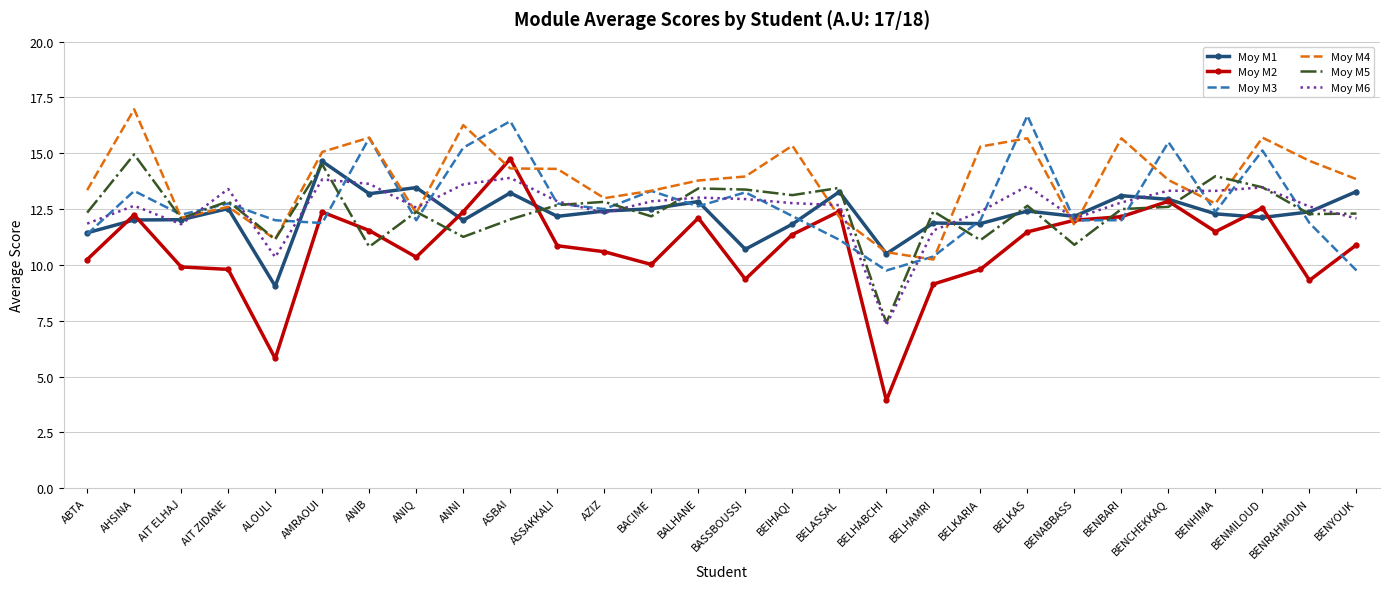

What is the spread (max minus min) of values at BENHIMA?

2.5